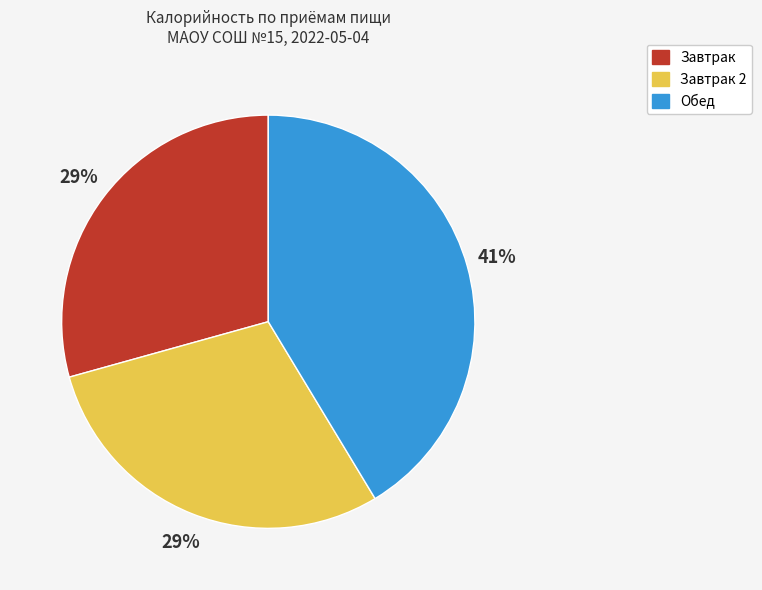

Is there any slice that represents more than half of the pie?

No